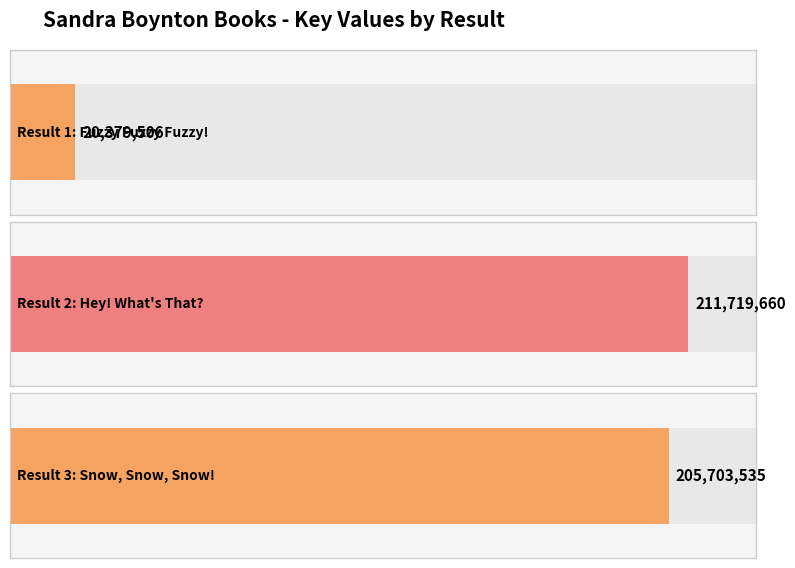

What is the change in value from 1 to 2?

+191340154